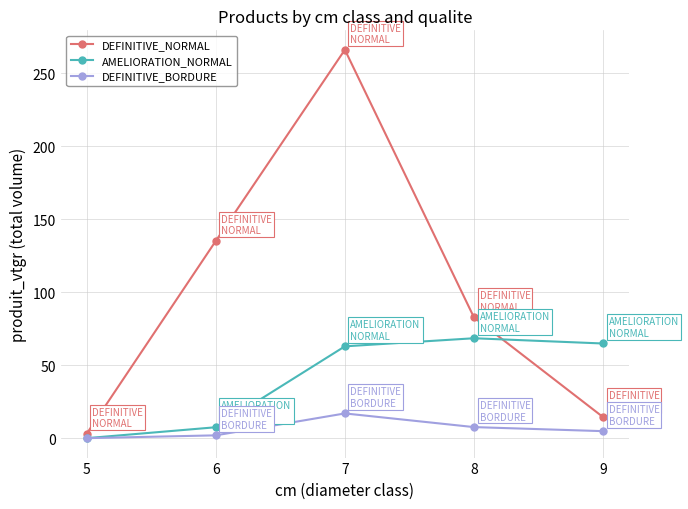

At which label does DEFINITIVE_BORDURE first exceed 4?

7